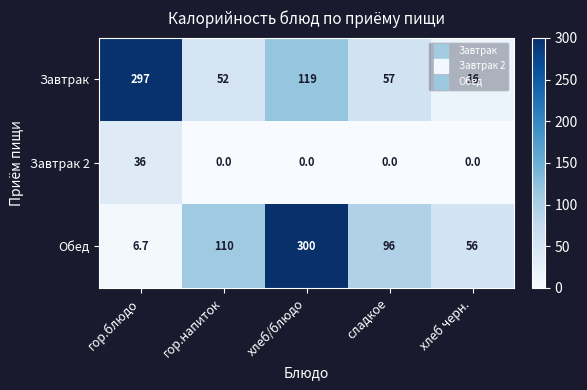

How many data points in Завтрак 2 are above 0?

1